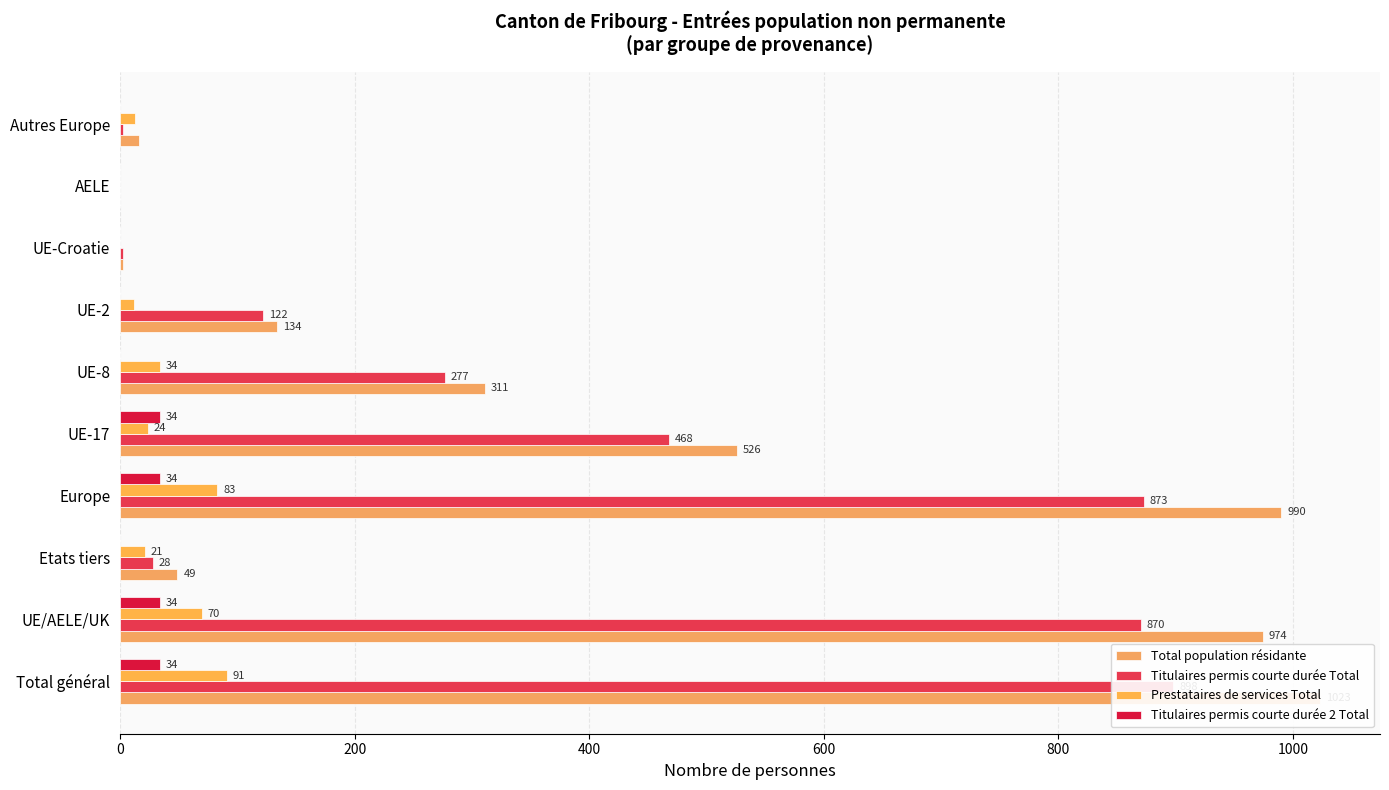

Which series has the widest spread of values?

Total population résidante